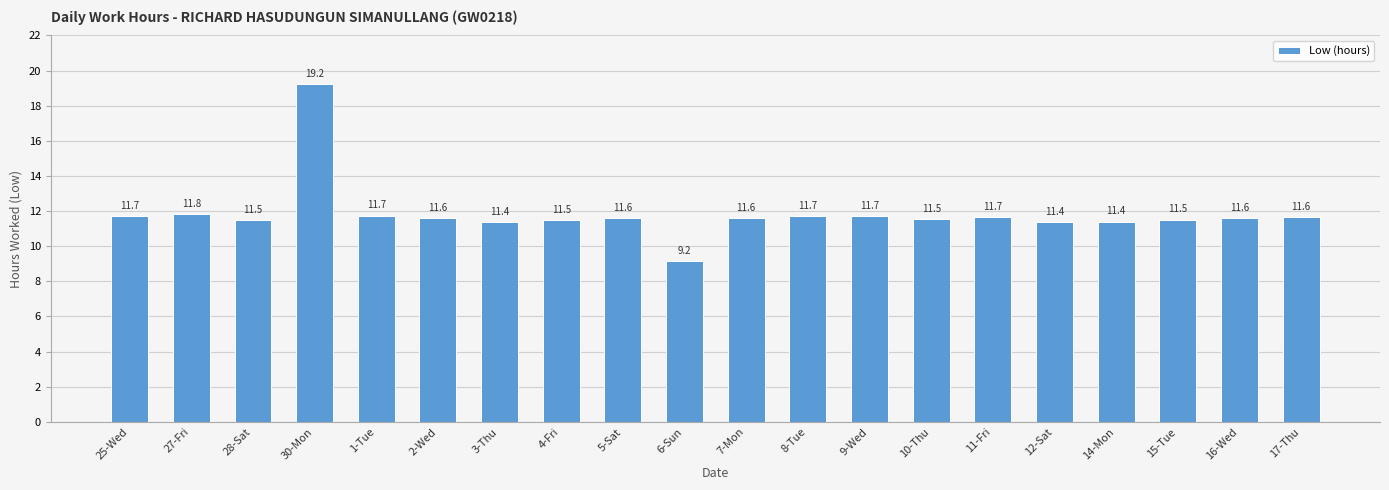

At which label does the data first exceed 11?

25-Wed